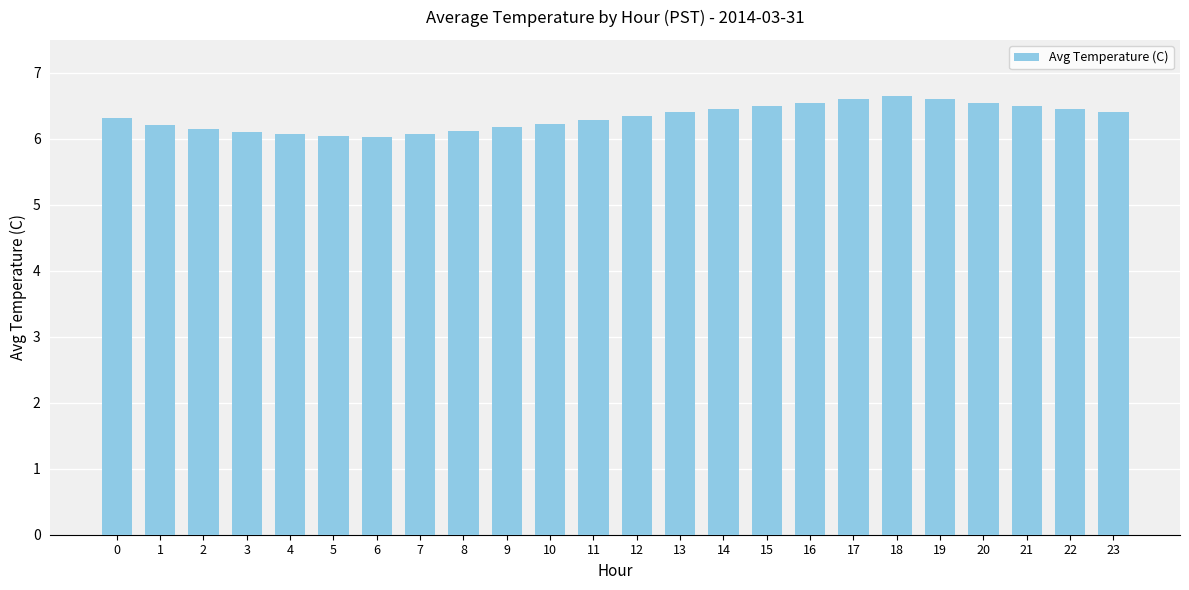

What is the maximum value shown in the chart?

6.7